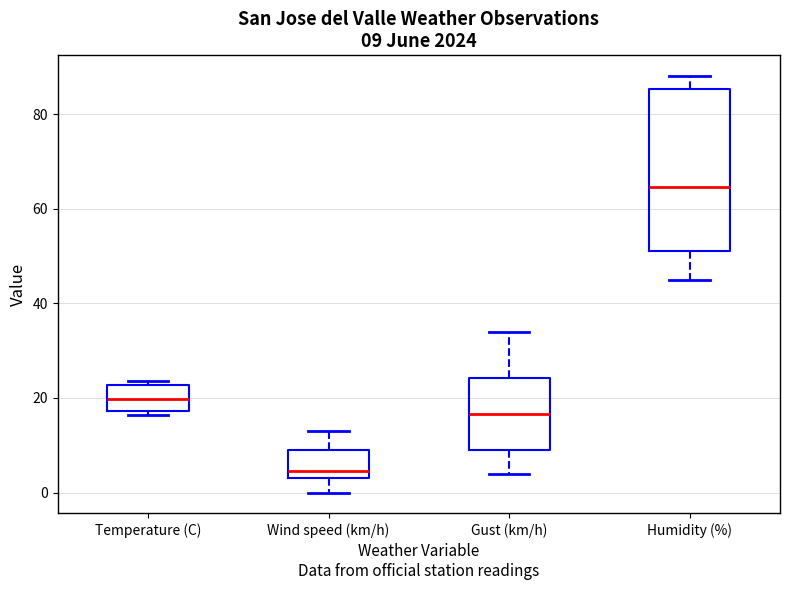

Which box is the tallest, from its lower edge to its upper edge?

Humidity (%)